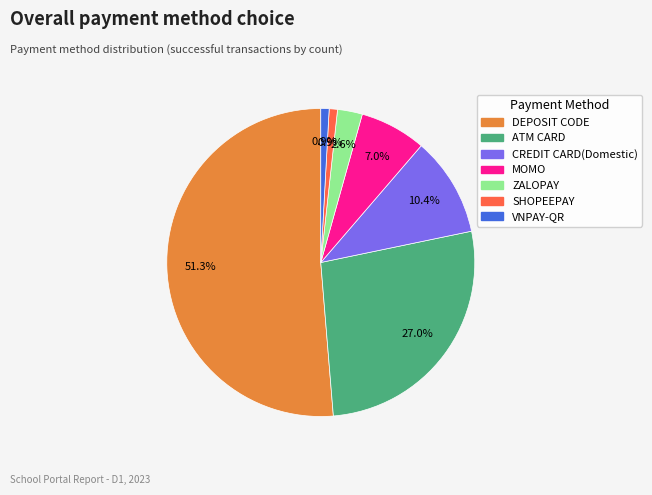

Combined, what portion of the pie is CREDIT CARD(Domestic) and ATM CARD?

37.4%